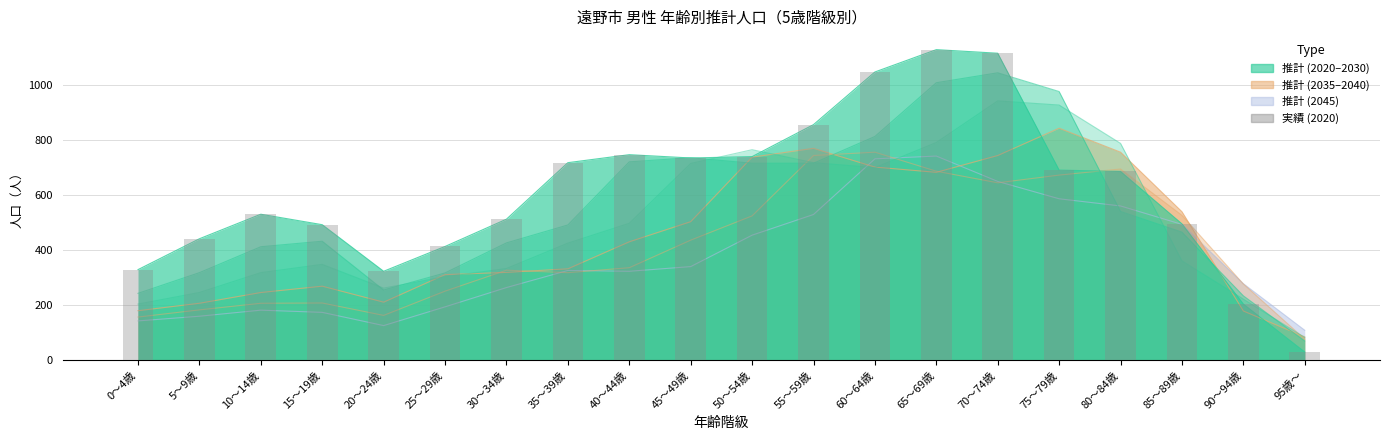

Rank the categories by value from highest to lowest.

65～69歳, 70～74歳, 60～64歳, 55～59歳, 40～44歳, 50～54歳, 45～49歳, 35～39歳, 75～79歳, 80～84歳, 10～14歳, 30～34歳, 85～89歳, 15～19歳, 5～9歳, 25～29歳, 0～4歳, 20～24歳, 90～94歳, 95歳～